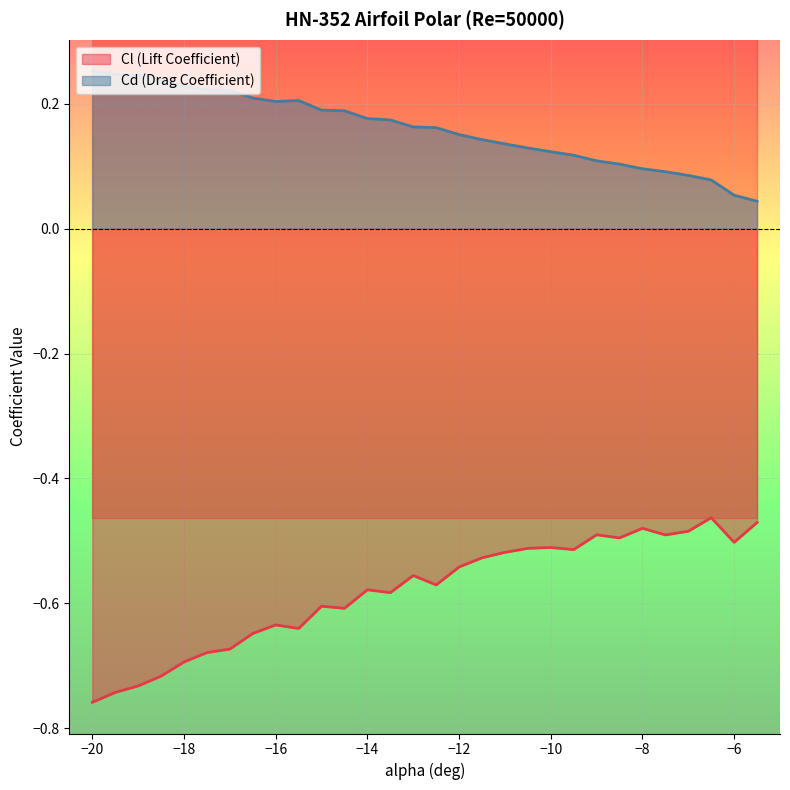

What is the lowest value of the Cl series?

-0.8